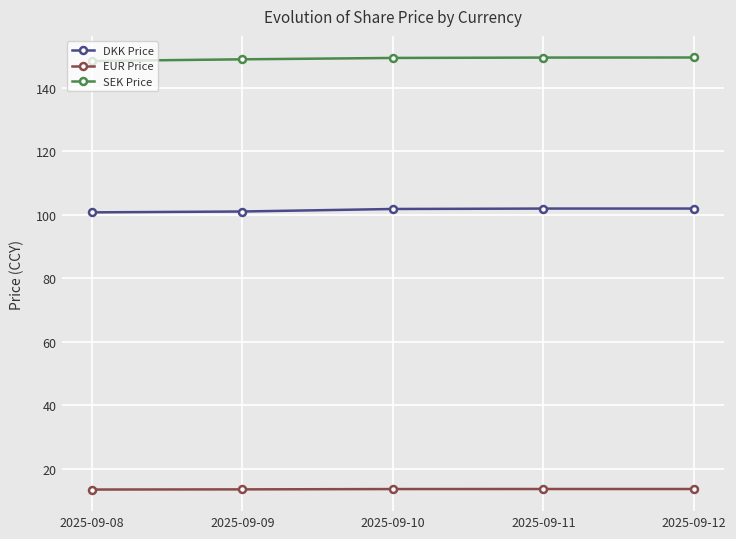

What is the minimum value shown in the chart?

13.5